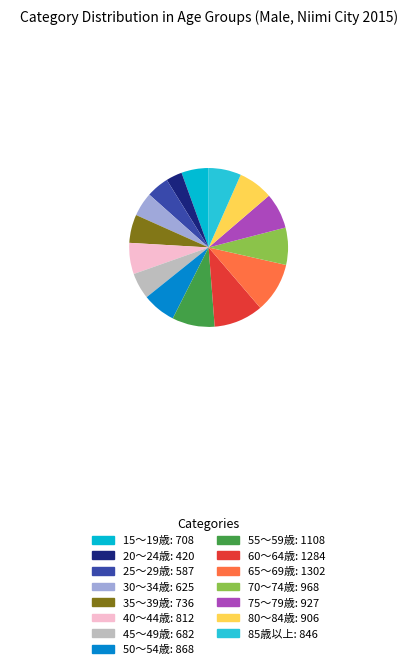

Is it true that 55～59歳 is 1% of the pie?

False